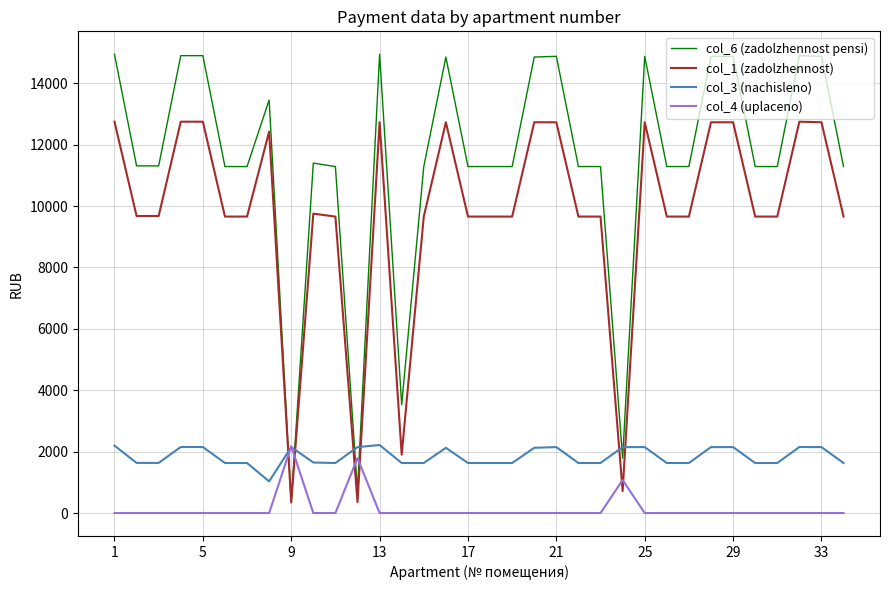

Which series has the largest range (max minus min)?

col_6 (zadolzhennost pensi)